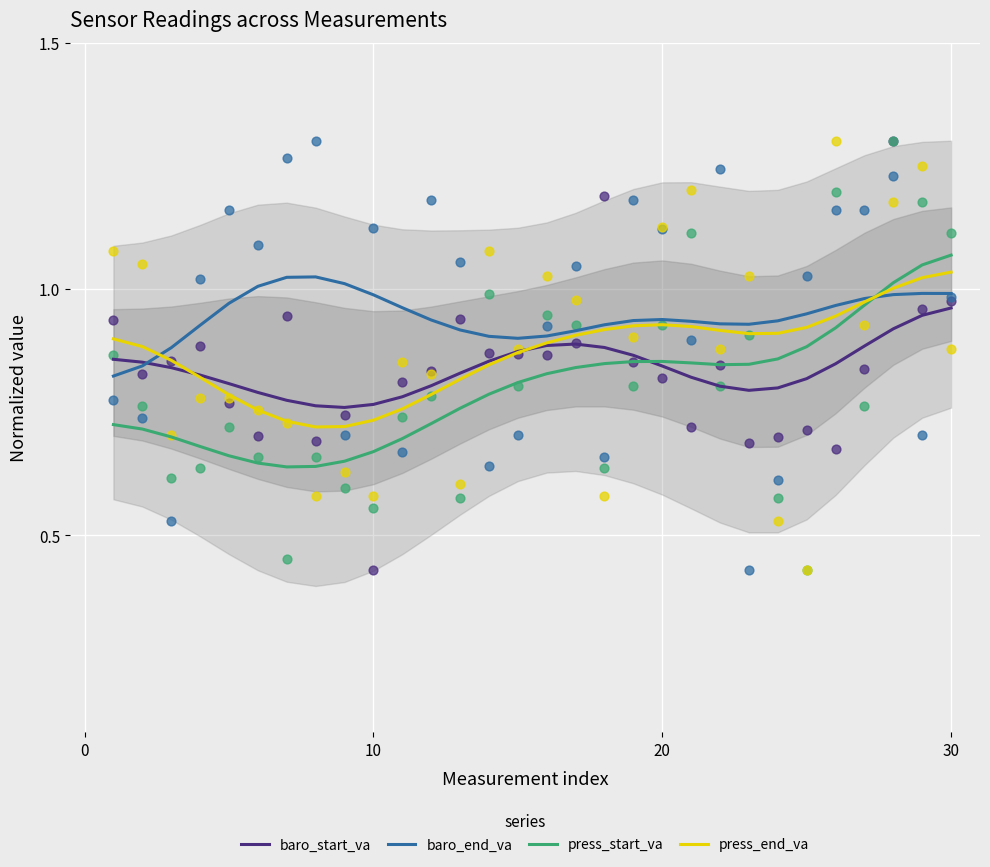

Which series reaches the minimum Y coordinate?

press_start_va